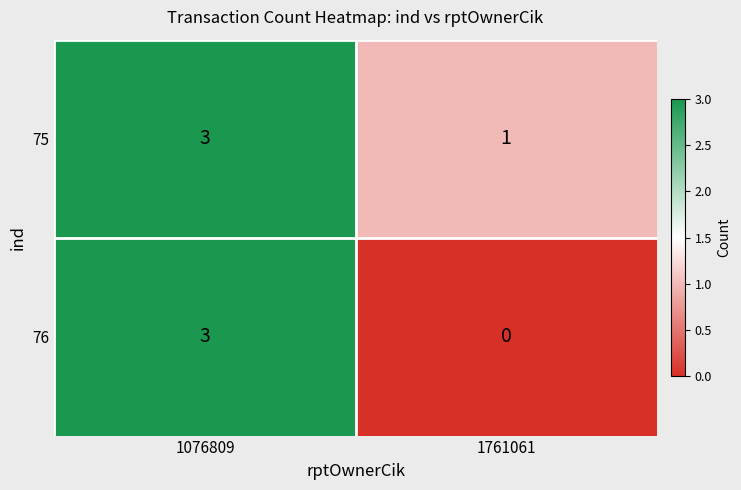

What is the sum of all 75 values?

4